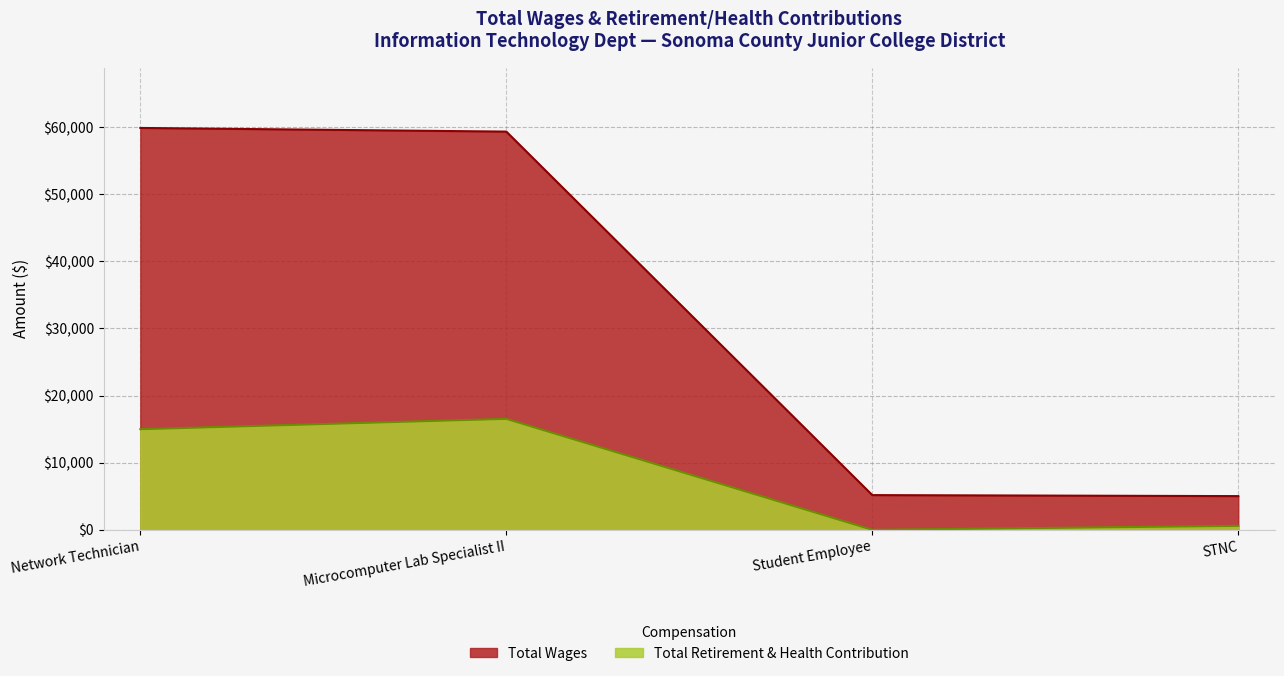

True or false: Total Wages has a value of 6820 at STNC.

False